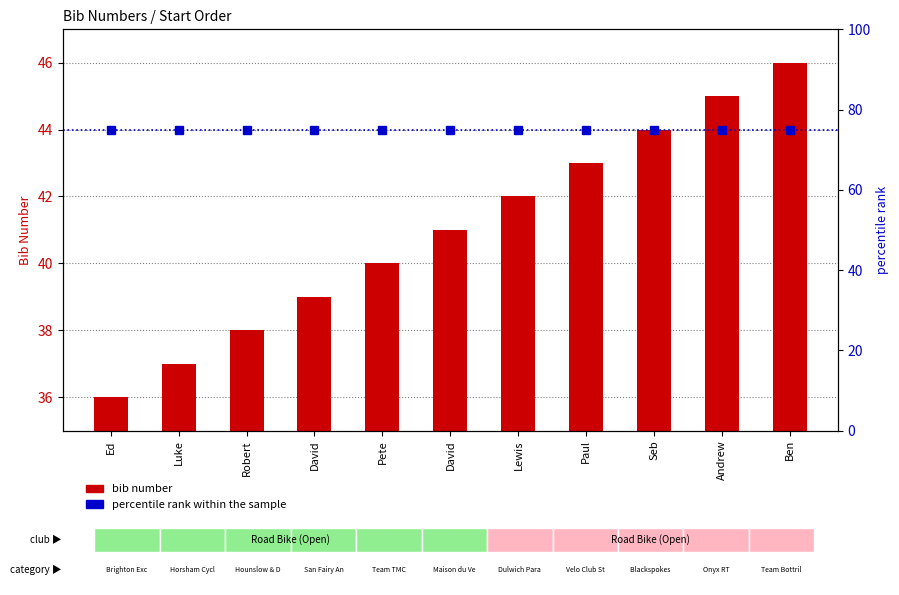

What are all the series names shown in the legend?

bib number, percentile rank within the sample